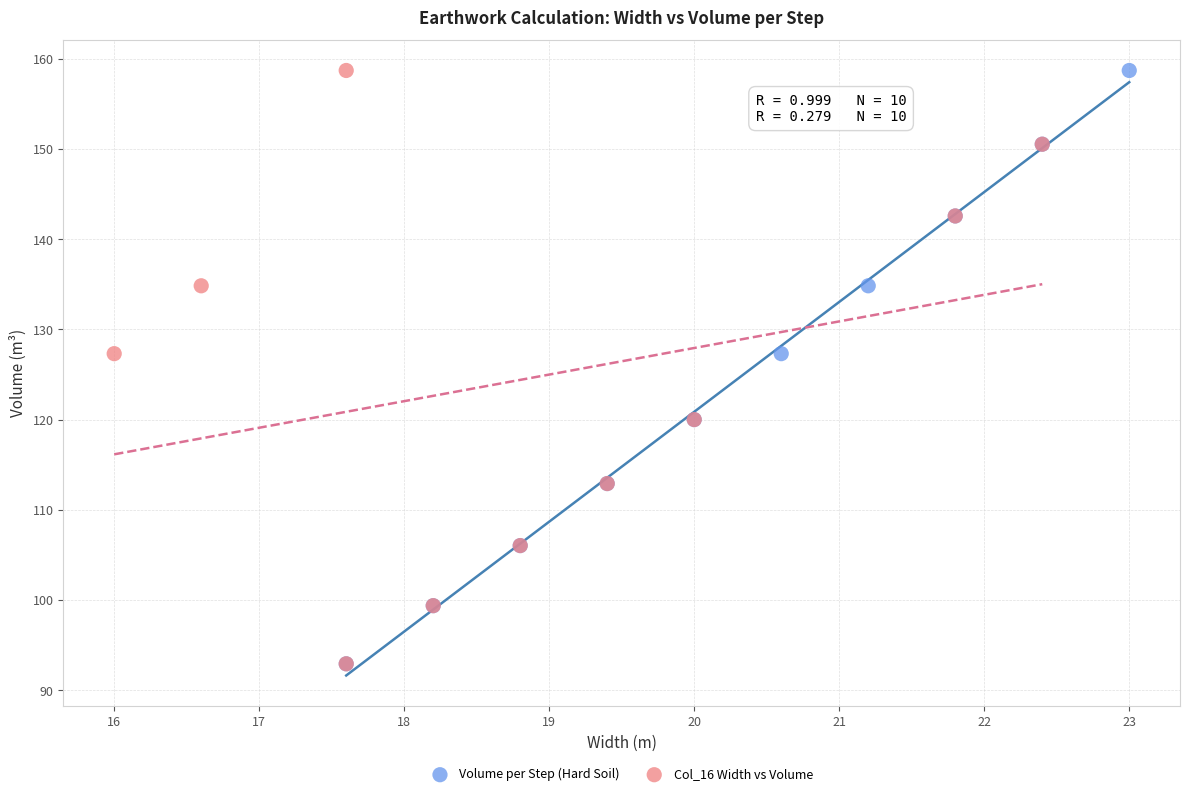

What are all the series names shown in the legend?

Volume per Step (Hard Soil), Col_16 Width vs Volume